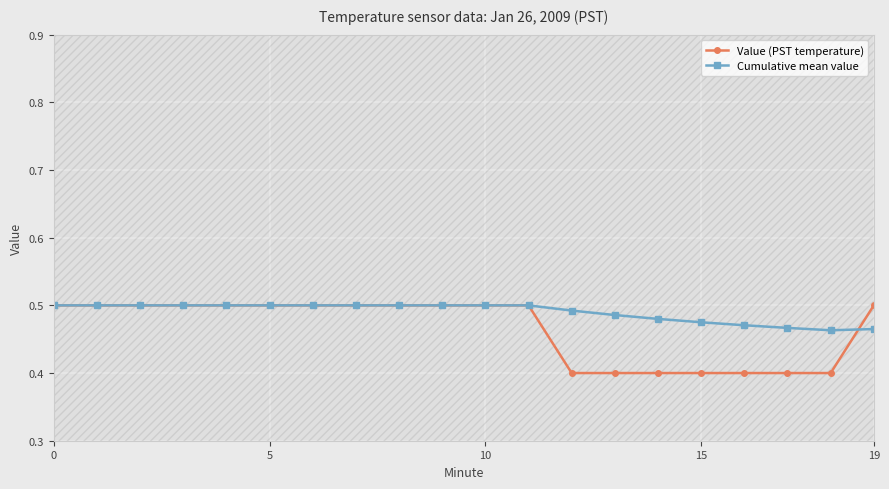

Between which two adjacent categories do Cumulative mean value and Value (PST temperature) first intersect?

18 and 19